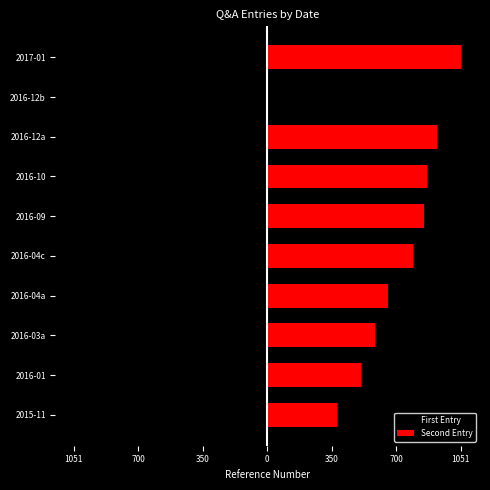

At how many categories does at least one series exceed -423?

10